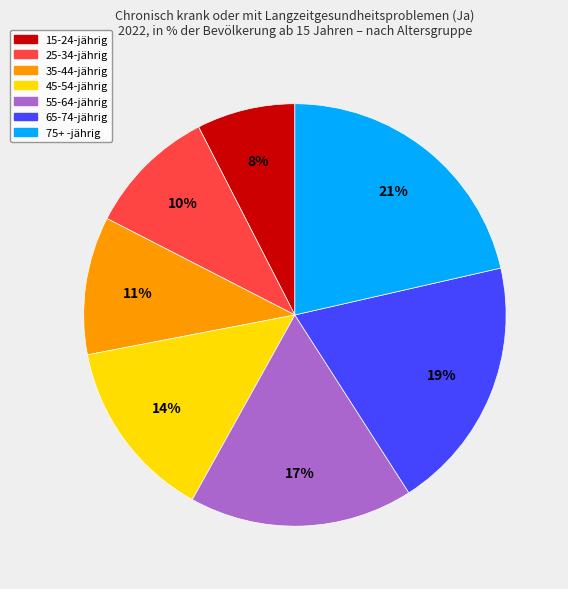

Is there any slice that represents more than half of the pie?

No